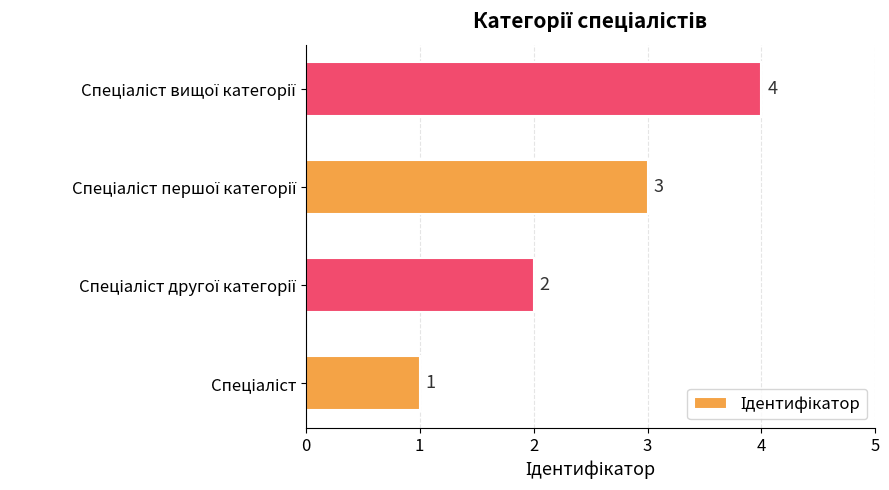

What is the difference between the maximum and minimum values?

3